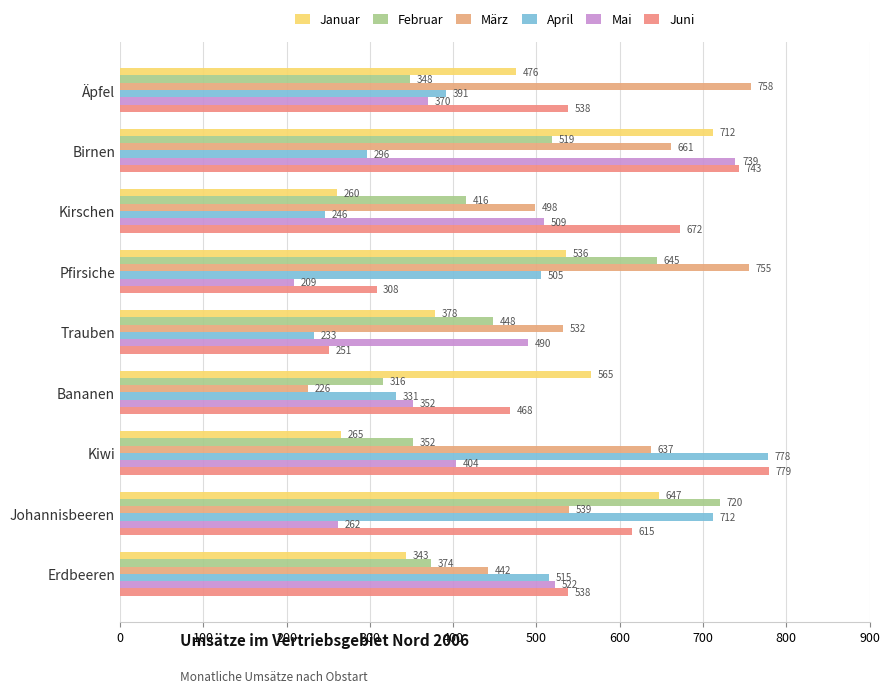

What are all the series names shown in the legend?

Januar, Februar, März, April, Mai, Juni